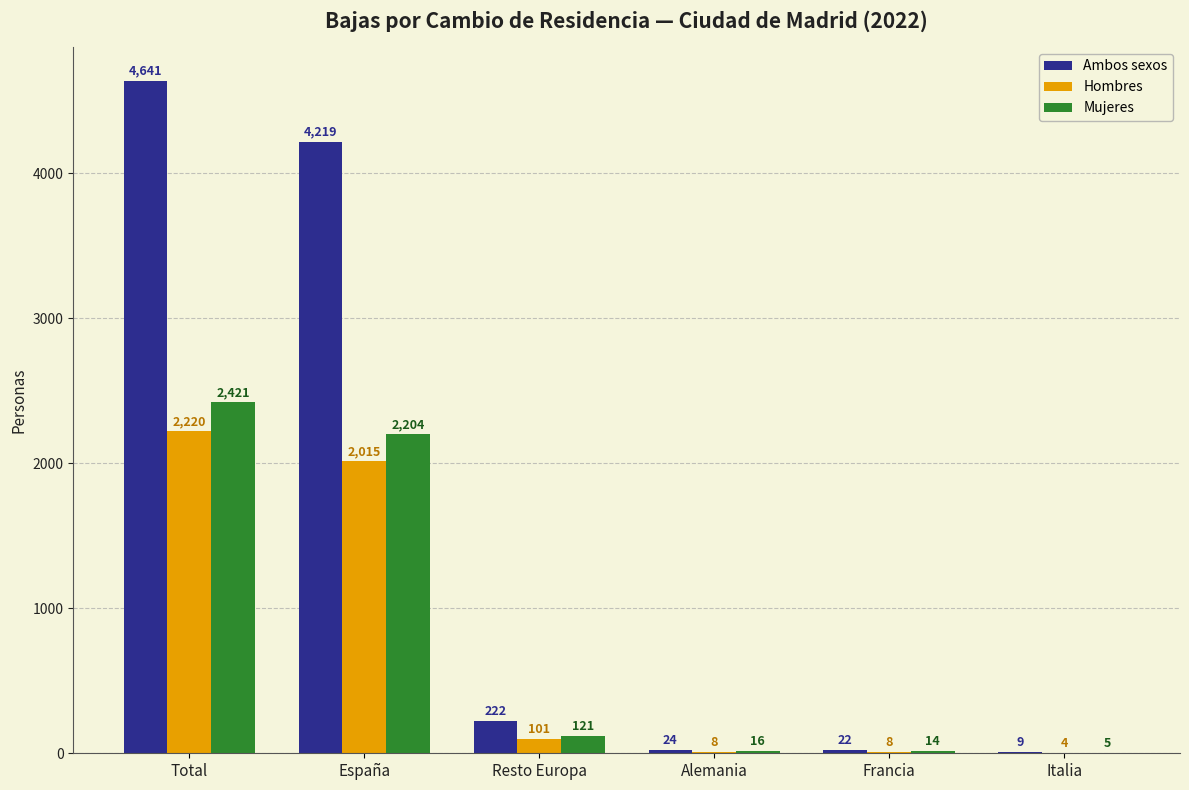

The value of Hombres at España is 2015. True or false?

True